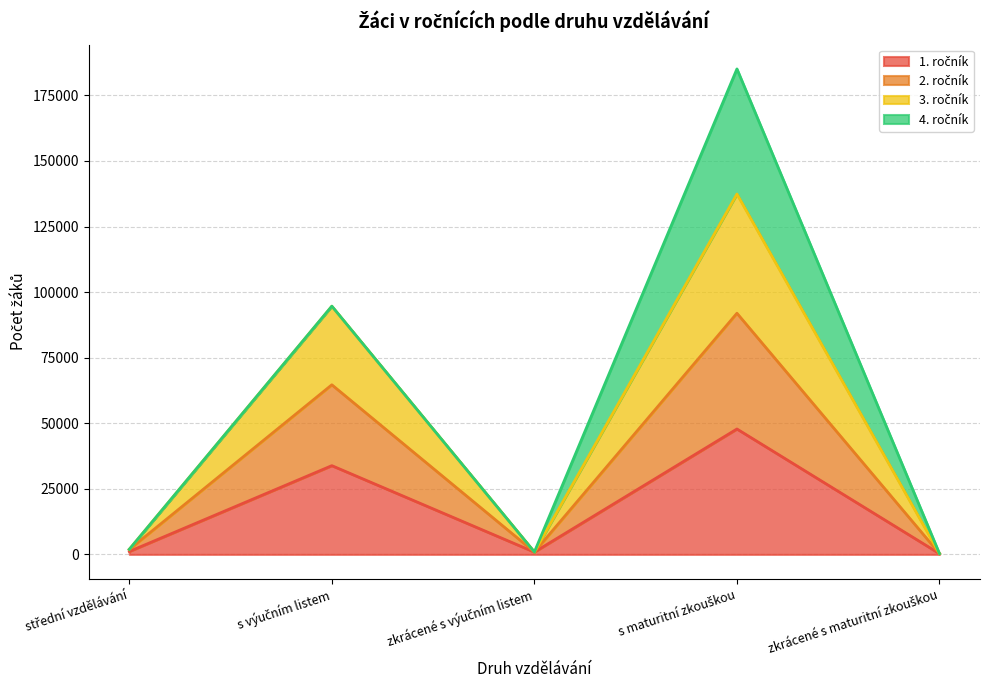

What is the sum of all 1. ročník values?

83900